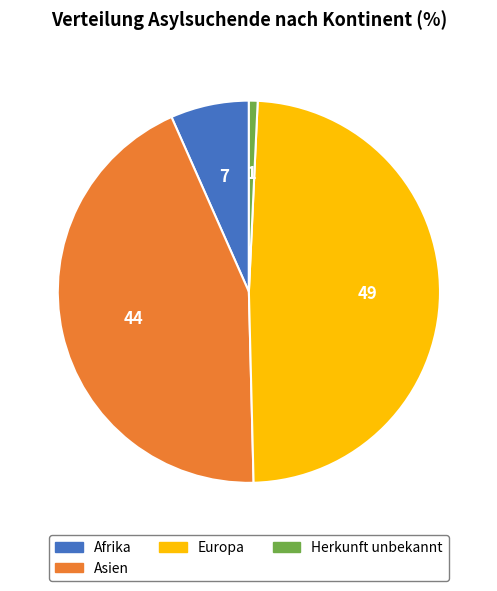

Is Europa the majority of the pie?

No